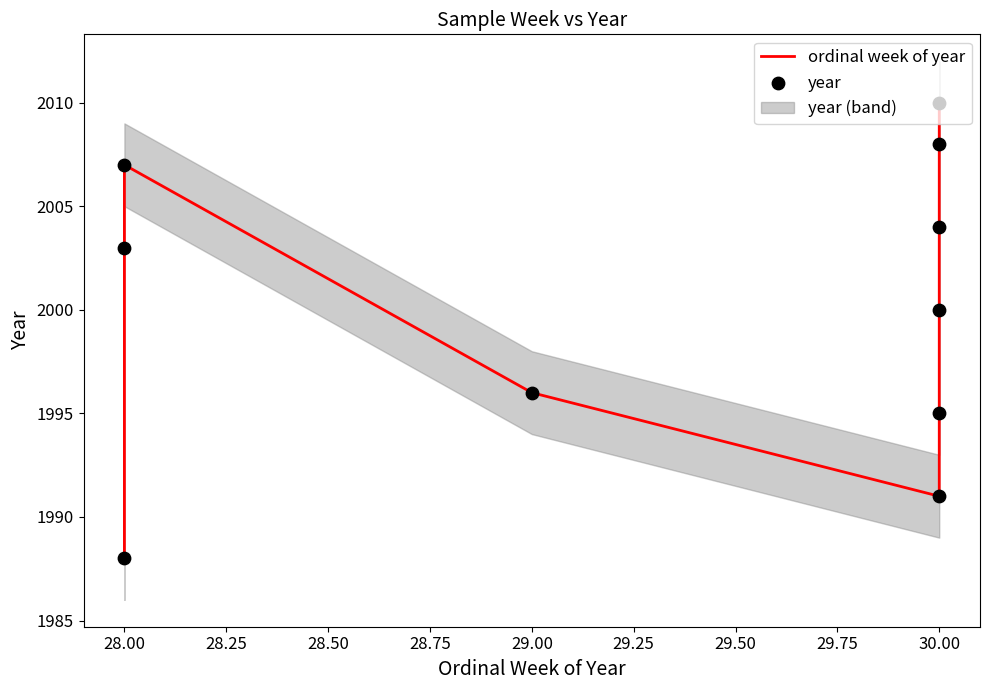

Which series contains the highest Y value?

ordinal week of year